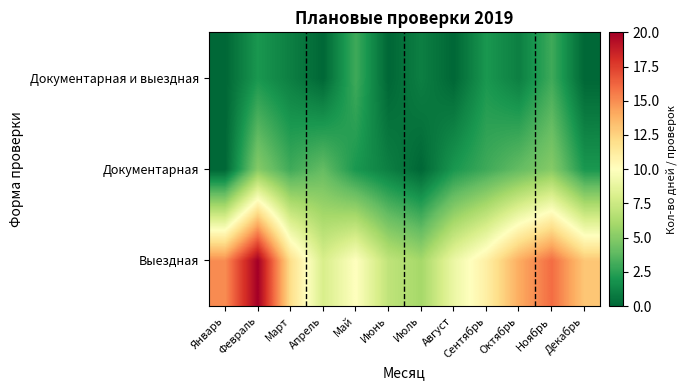

Which series has the largest range (max minus min)?

Выездная